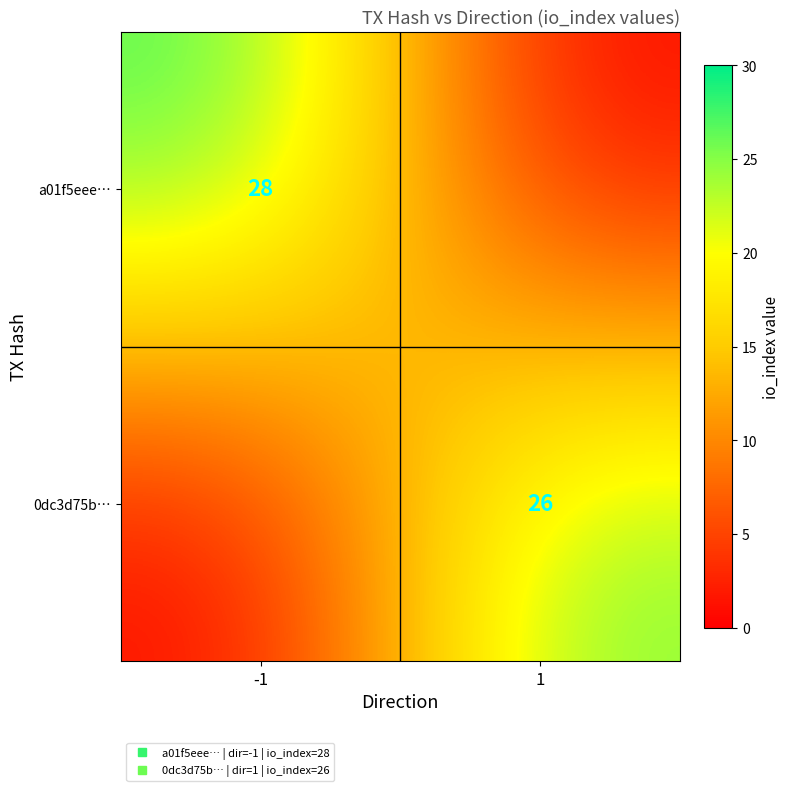

Rank the series by their average value, from highest to lowest.

a01f5eee…, 0dc3d75b…